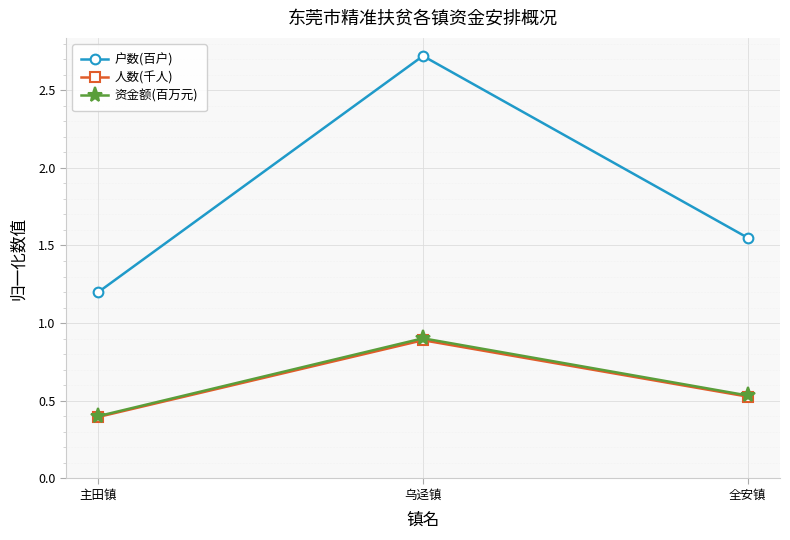

Read the 户数(百户) value at 主田镇.

1.2